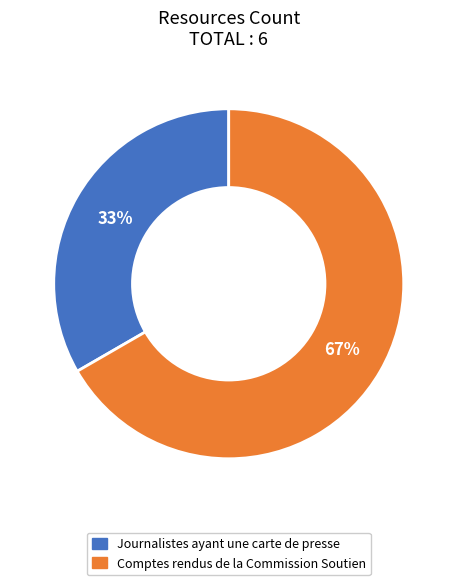

Which slice is the smallest?

Journalistes ayant une carte de presse